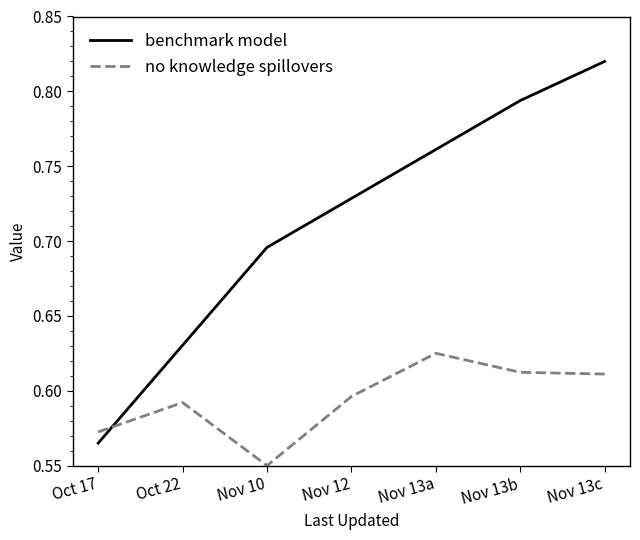

How many lines are shown in the chart?

2